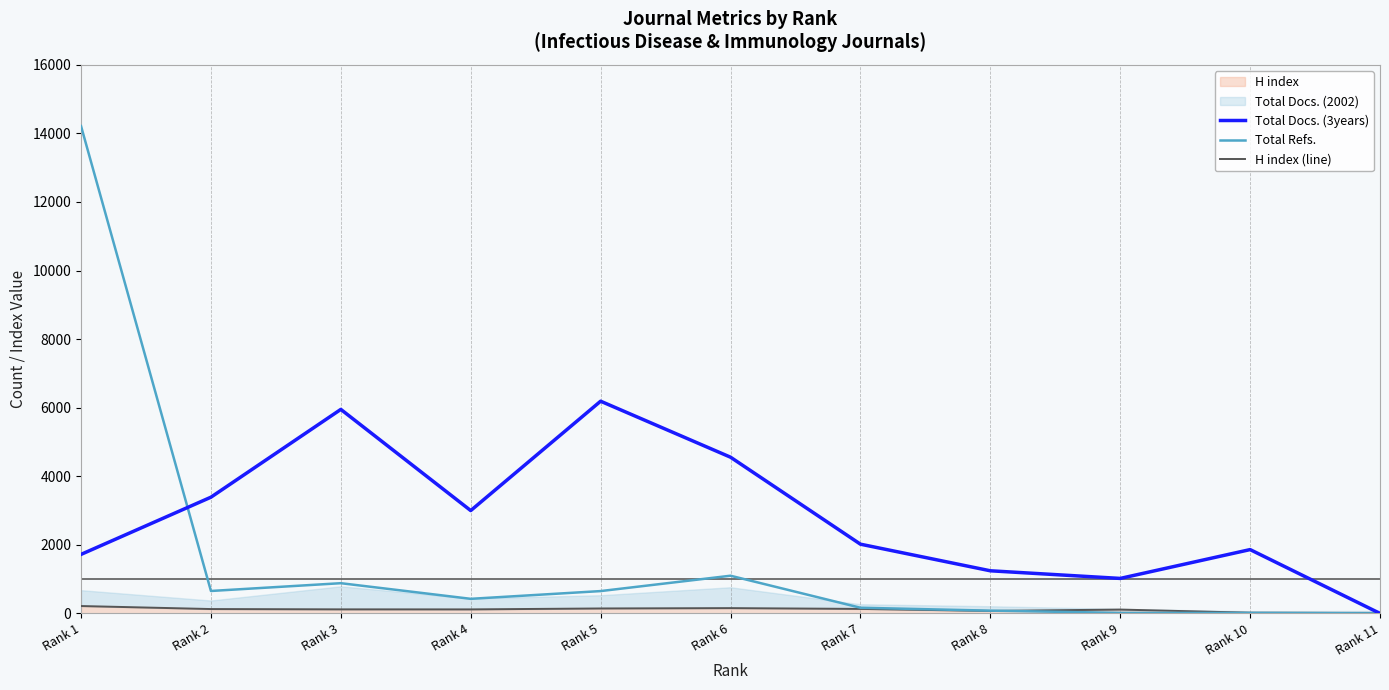

What is the difference between the highest and lowest values at Rank 8?

1171